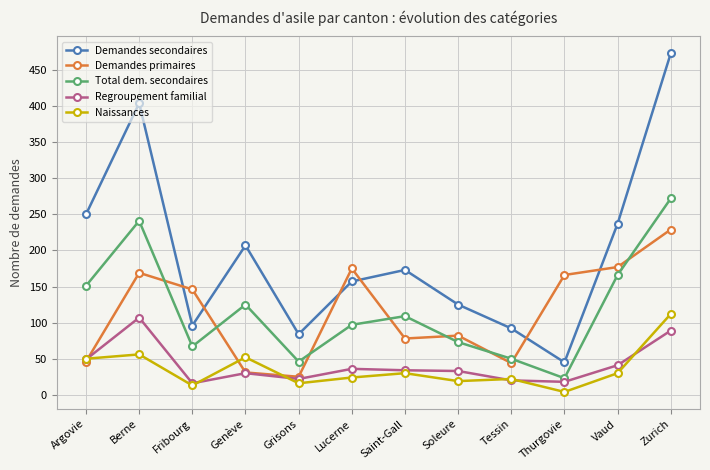

Rank the series by their maximum value, from highest to lowest.

Demandes secondaires, Total dem. secondaires, Demandes primaires, Naissances, Regroupement familial